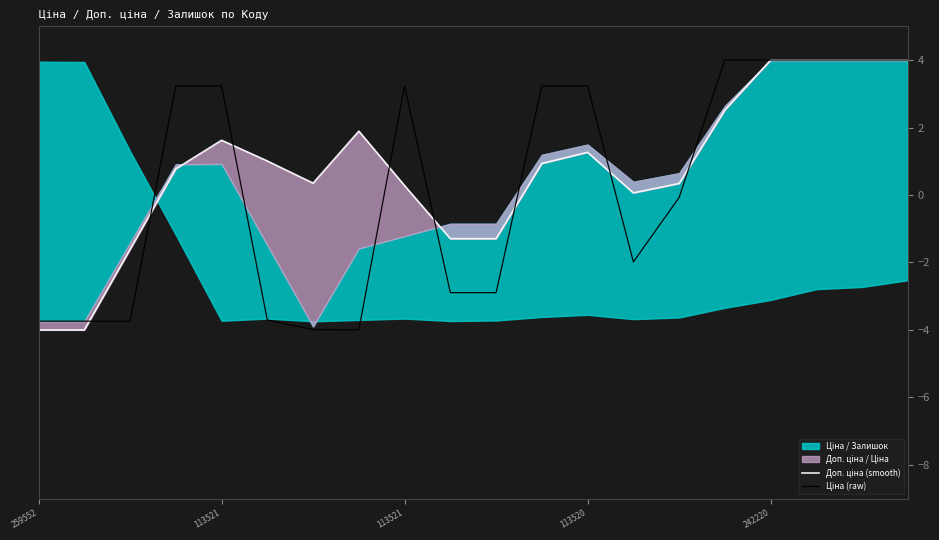

What is the maximum value shown in the chart?

4.0